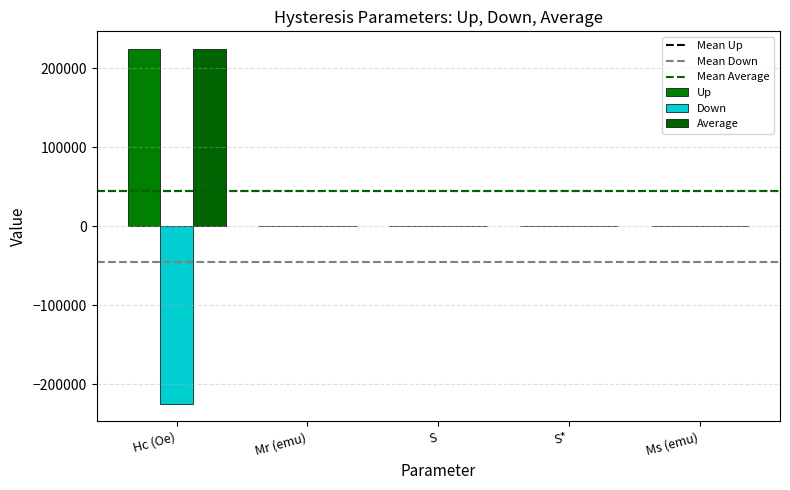

Which category has the lowest value in the Down series?

Hc (Oe)